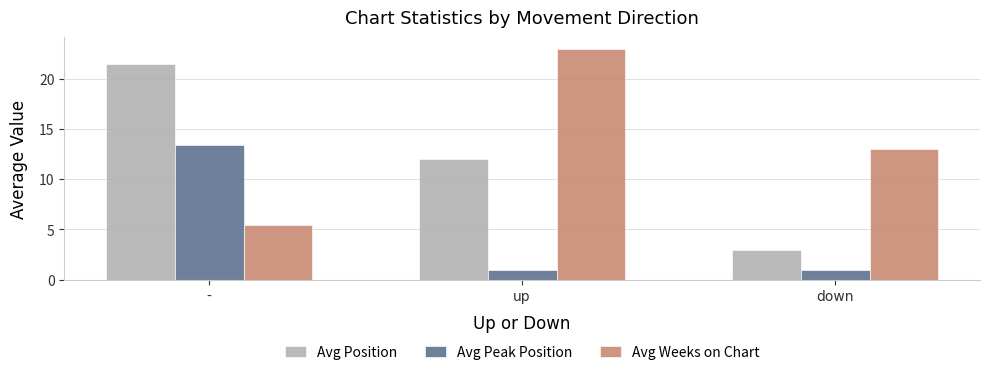

Which category has the lowest value in the Avg Position series?

down